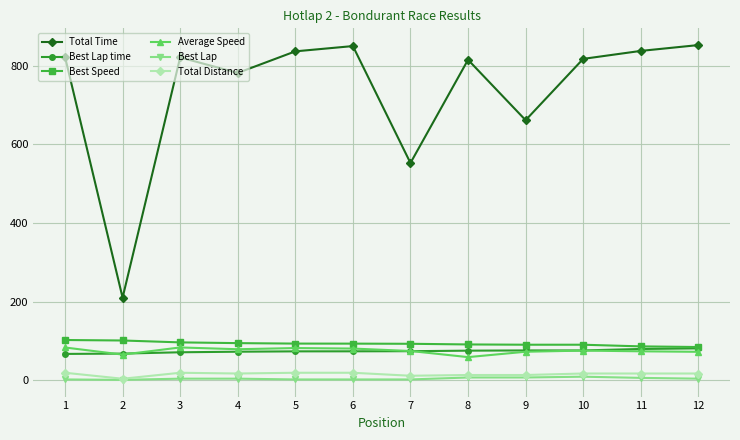

Is this an area chart (filled region under the line)?

No